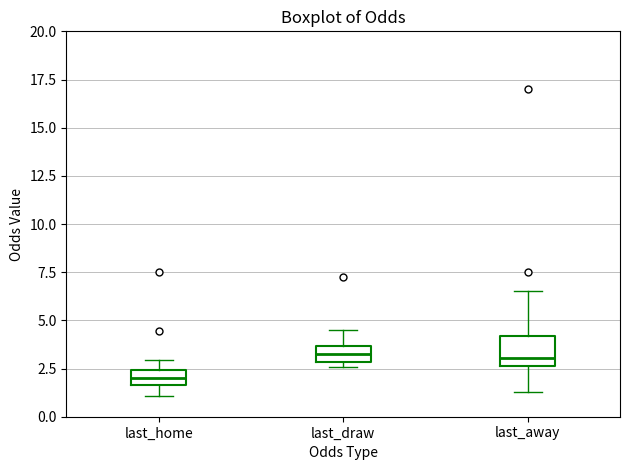

Where is the upper edge of the box for last_home on the y-axis? The values are not printed on the chart, so give them approximately, as read against the axis.

2.5